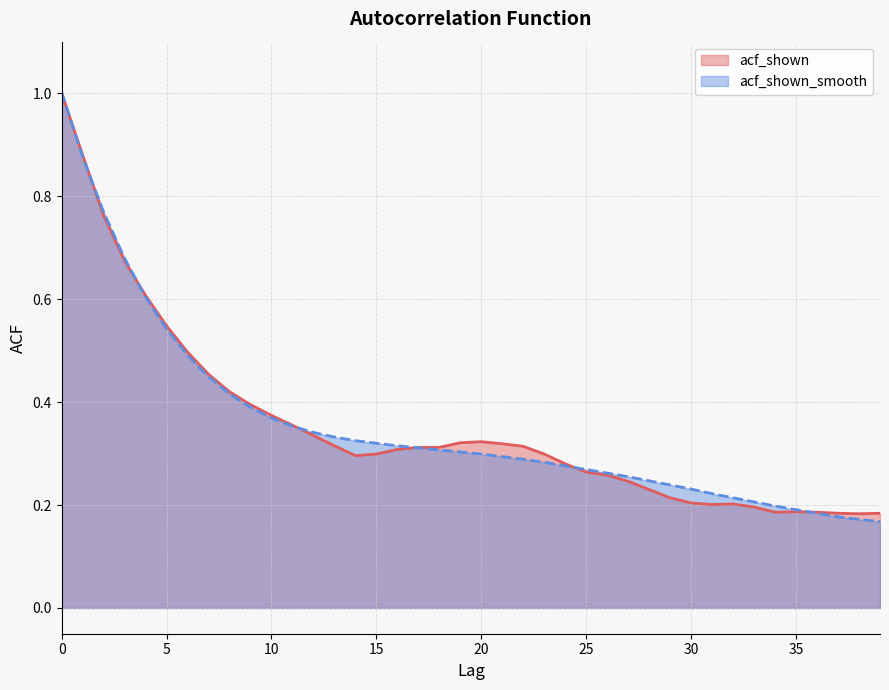

How many lines are shown in the chart?

2